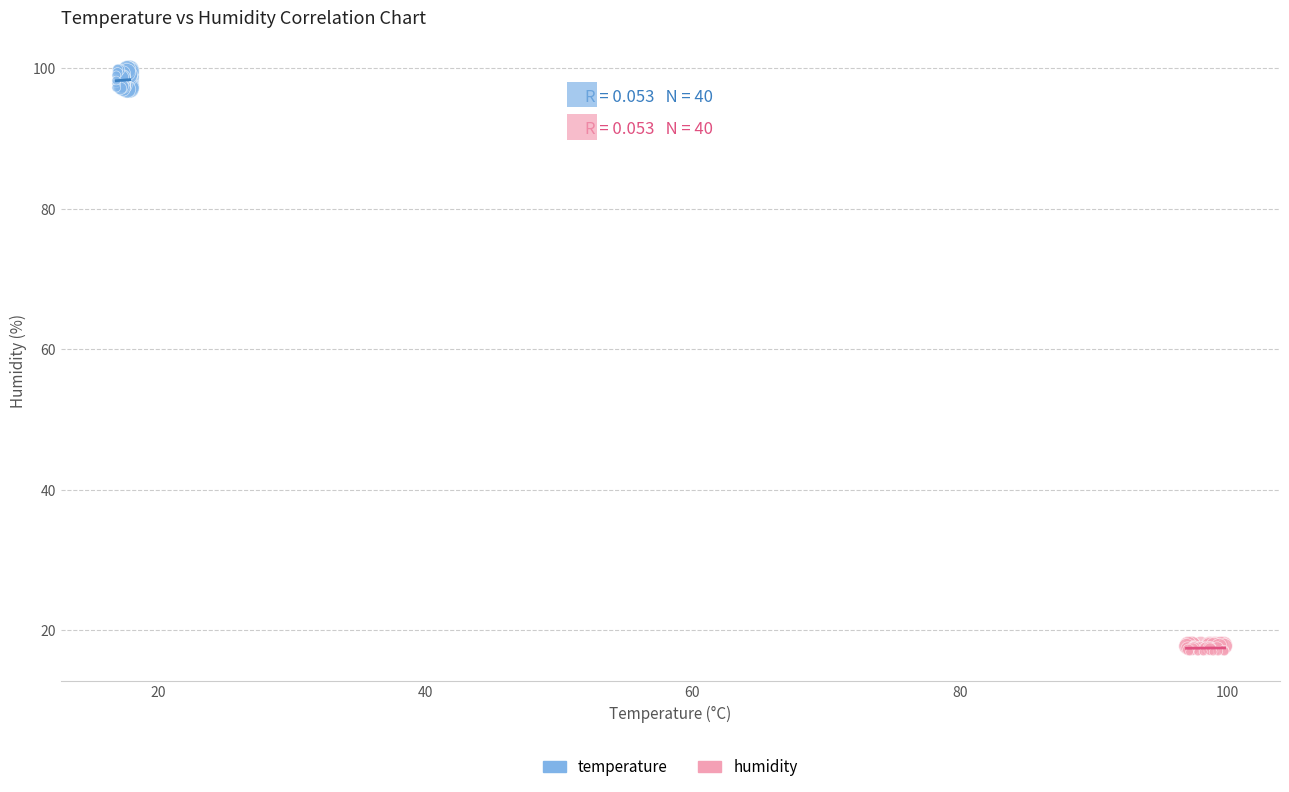

Which series has the largest Y range (max minus min)?

temperature